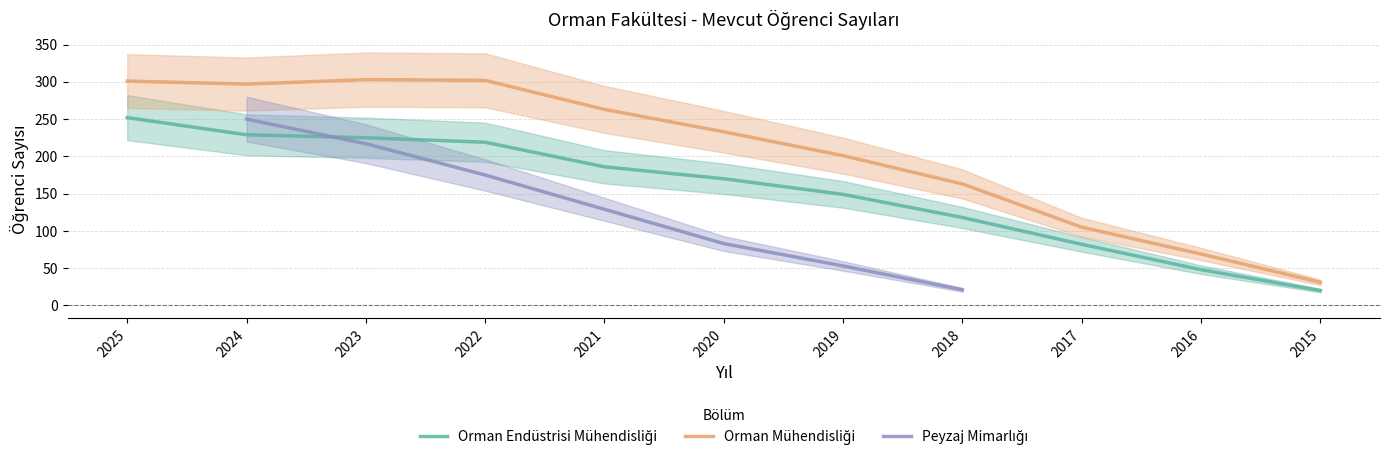

At which label does Orman Mühendisliği first exceed 233?

2025